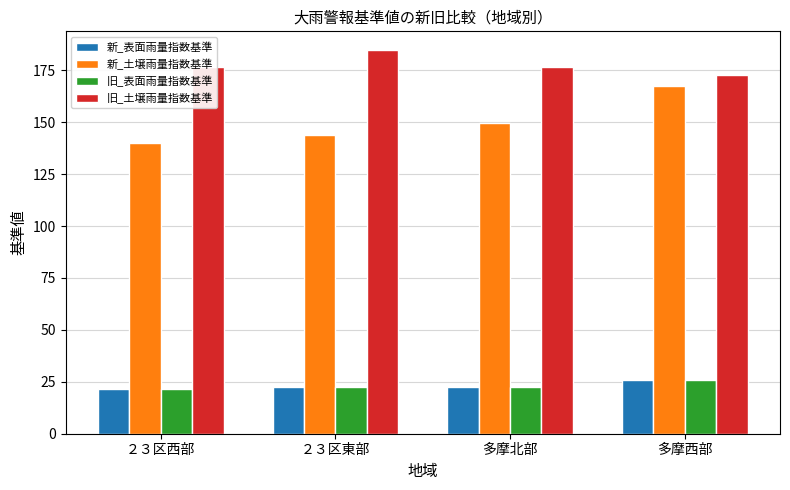

The value of 旧_土壌雨量指数基準 at 多摩北部 is 176.4. True or false?

True